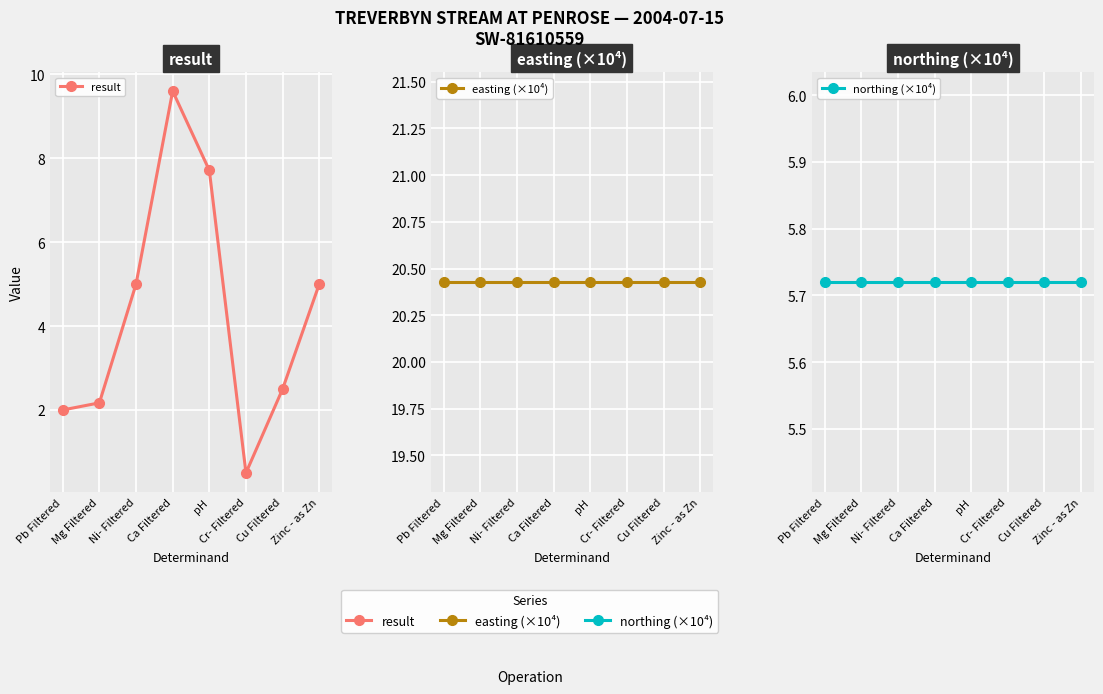

Which category has the lowest value in the easting (×10⁴) series?

Pb Filtered